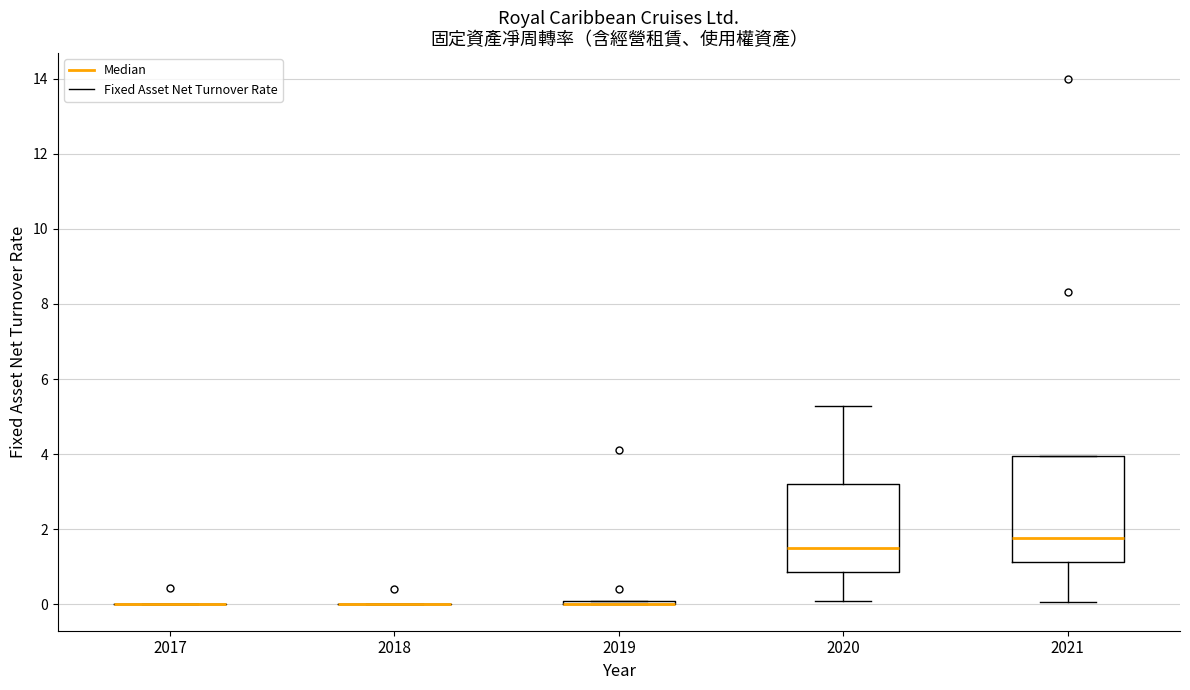

Comparing the boxes themselves (not the whiskers), which one is the tallest?

2021